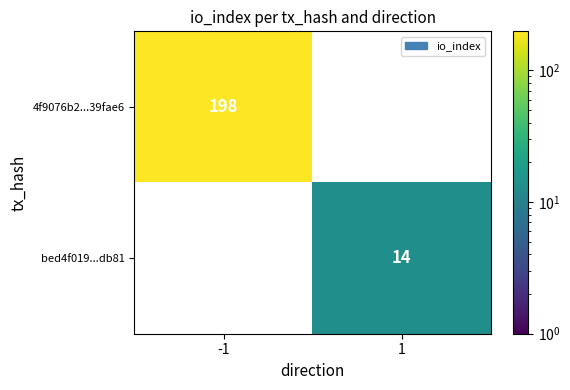

What is the greatest value displayed?

198